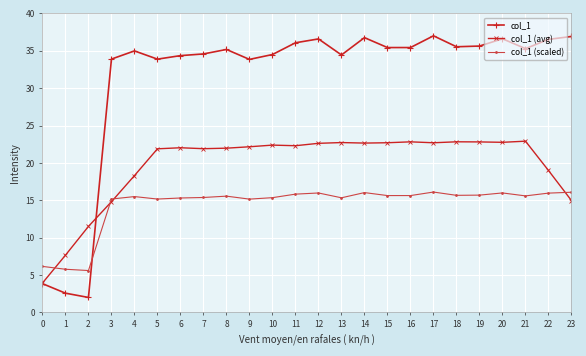

True or false: col_1 (avg) and col_1 (scaled) intersect in this chart.

True